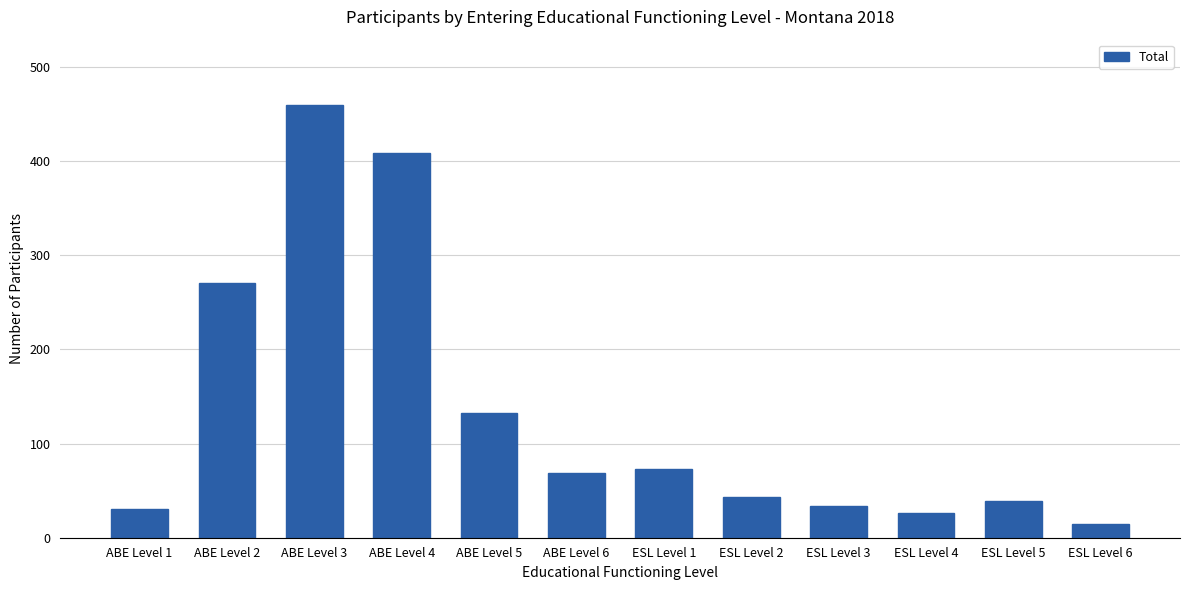

What is the change in value from ABE Level 5 to ESL Level 2?

-89